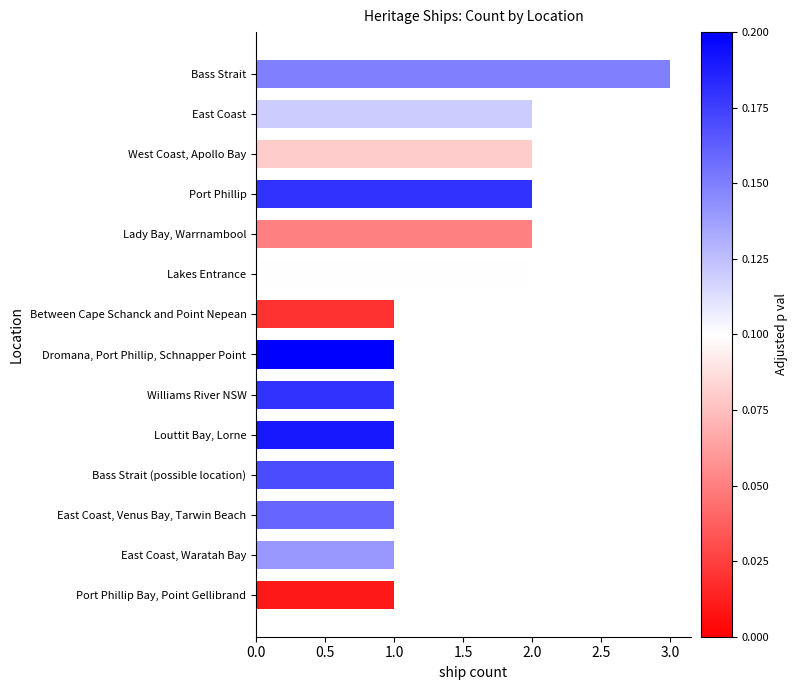

How many values are between 1 and 2?

13